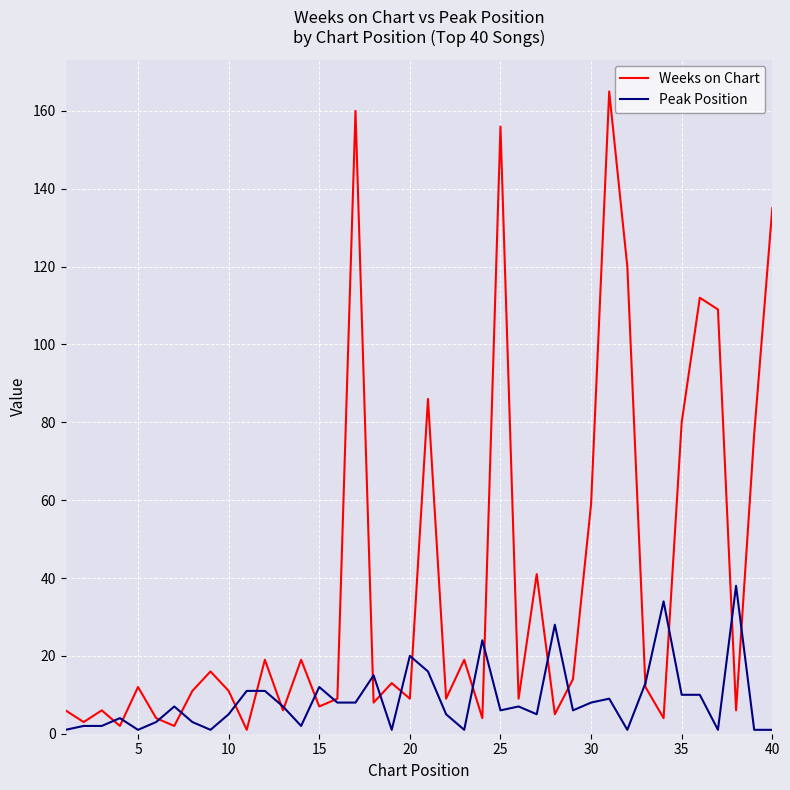

Which series has the largest range (max minus min)?

Weeks on Chart